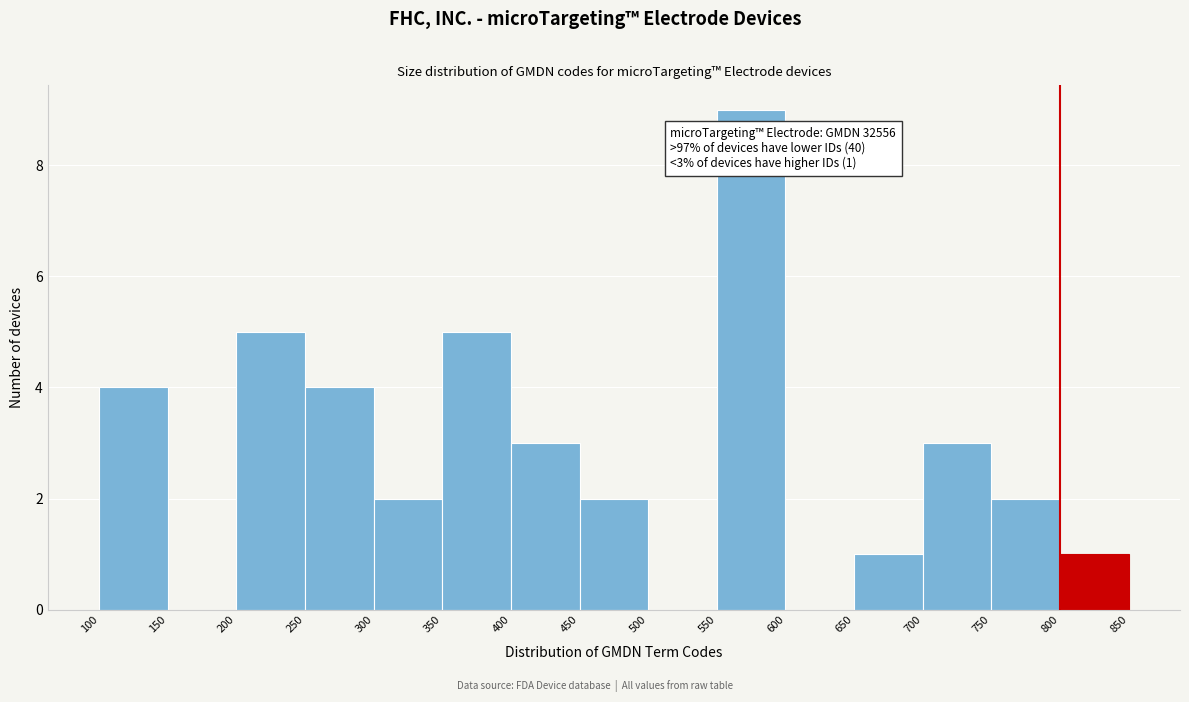

Over which range of the x-axis is the bar tallest?

550 to 600